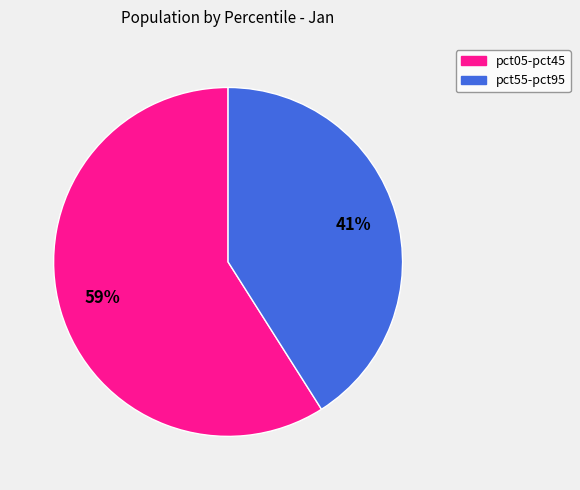

Does any single category account for the majority?

Yes